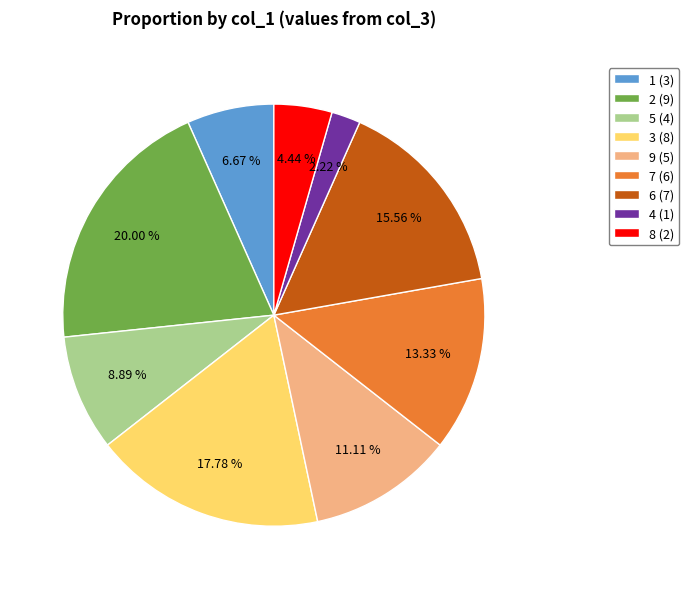

Which has a higher value, 6 (7) or 7 (6)?

6 (7)